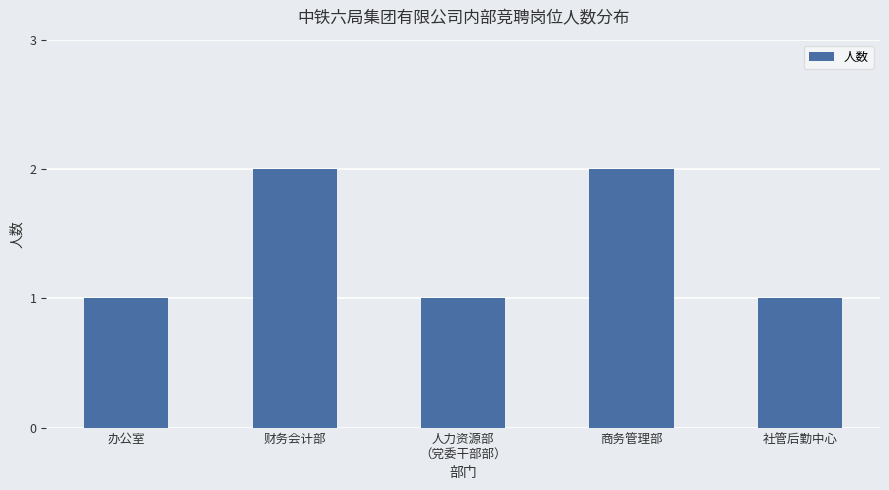

What position from the left is 社管后勤中心?

5